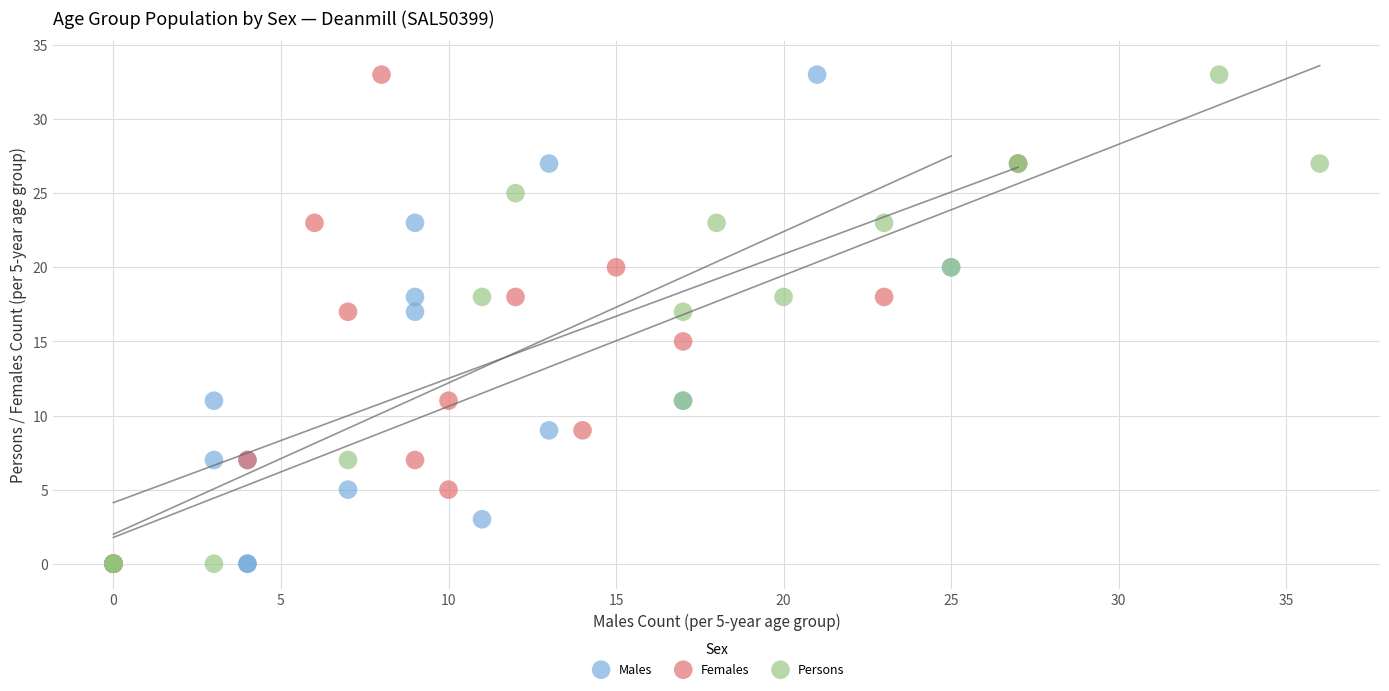

What are all the series names shown in the legend?

Males, Females, Persons